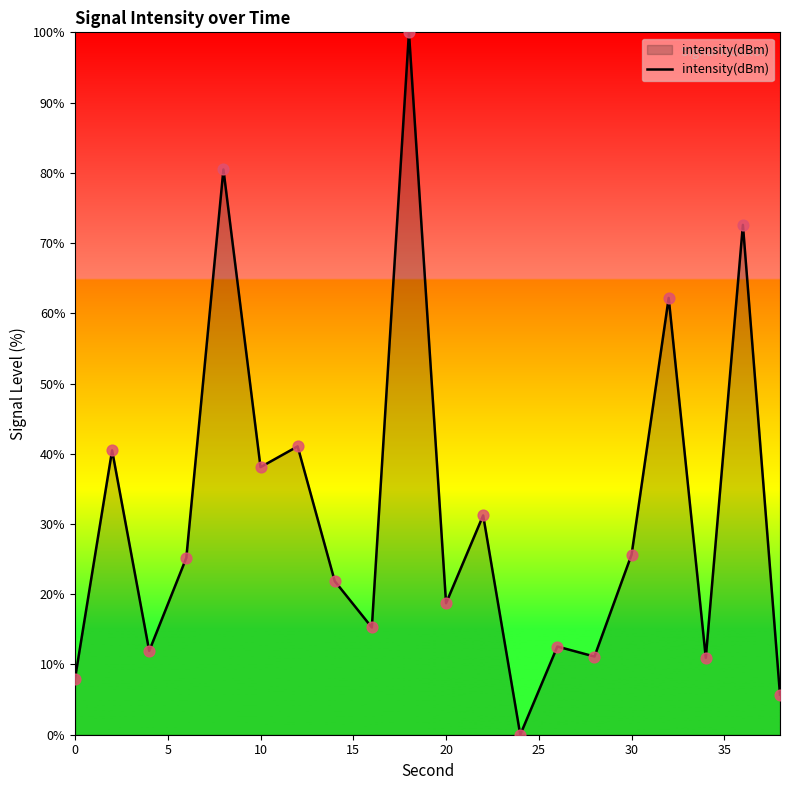

What is the maximum value shown in the chart?

100.0